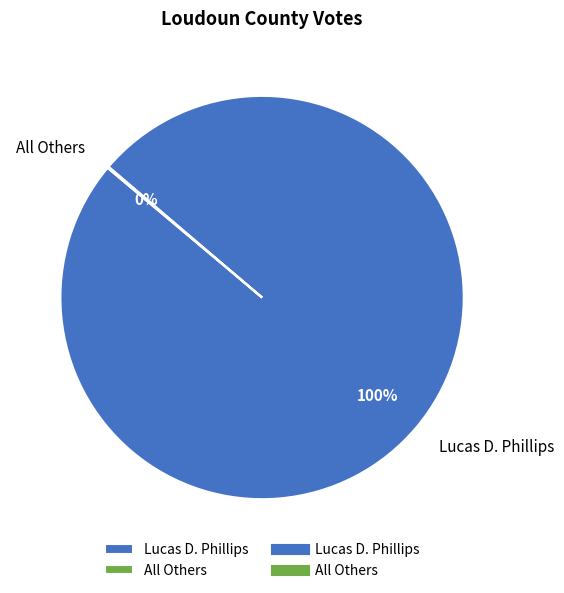

Is it true that Lucas D. Phillips is 100% of the pie?

True